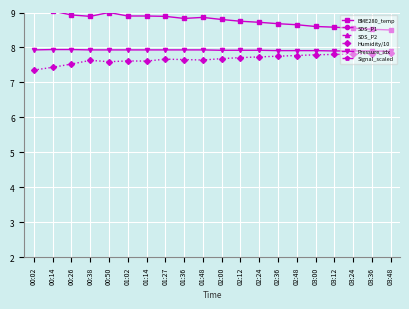

Reading right to left, what are all the values shown in this chart?

BME280_temp: 03:48=8.5	03:36=8.5	03:24=8.6	03:12=8.6	03:00=8.6	02:48=8.7	02:36=8.7	02:24=8.7	02:12=8.8	02:00=8.8	01:48=8.9	01:36=8.8	01:27=8.9	01:14=8.9	01:02=8.9	00:50=9.0	00:38=8.9	00:26=8.9	00:14=9.0	00:02=9.1
SDS_P1: 03:48=10.1	03:36=10.8	03:24=10.3	03:12=10.2	03:00=10.1	02:48=10.6	02:36=10.5	02:24=9.8	02:12=10.3	02:00=10.2	01:48=10.6	01:36=10.1	01:27=10.1	01:14=10.2	01:02=10.1	00:50=10.3	00:38=10.2	00:26=11.0	00:14=10.0	00:02=11.8
SDS_P2: 03:48=9.6	03:36=10.2	03:24=9.8	03:12=9.8	03:00=9.6	02:48=10.0	02:36=10.0	02:24=9.3	02:12=9.8	02:00=9.7	01:48=10.0	01:36=9.6	01:27=9.6	01:14=9.7	01:02=9.6	00:50=9.8	00:38=9.7	00:26=10.4	00:14=9.5	00:02=11.1
Humidity/10: 03:48=7.8	03:36=7.8	03:24=7.8	03:12=7.8	03:00=7.8	02:48=7.8	02:36=7.8	02:24=7.7	02:12=7.7	02:00=7.7	01:48=7.6	01:36=7.7	01:27=7.7	01:14=7.6	01:02=7.6	00:50=7.6	00:38=7.6	00:26=7.5	00:14=7.4	00:02=7.4
Pressure_idx: 03:48=7.9	03:36=7.9	03:24=7.9	03:12=7.9	03:00=7.9	02:48=7.9	02:36=7.9	02:24=7.9	02:12=7.9	02:00=7.9	01:48=7.9	01:36=7.9	01:27=7.9	01:14=7.9	01:02=7.9	00:50=7.9	00:38=7.9	00:26=7.9	00:14=7.9	00:02=7.9
Signal_scaled: 03:48=-6.1	03:36=-6.2	03:24=-6.1	03:12=-5.8	03:00=-5.8	02:48=-6.0	02:36=-6.2	02:24=-5.9	02:12=-6.0	02:00=-6.2	01:48=-6.3	01:36=-6.1	01:27=-5.8	01:14=-6.1	01:02=-6.2	00:50=-6.2	00:38=-5.8	00:26=-6.1	00:14=-6.3	00:02=-5.9